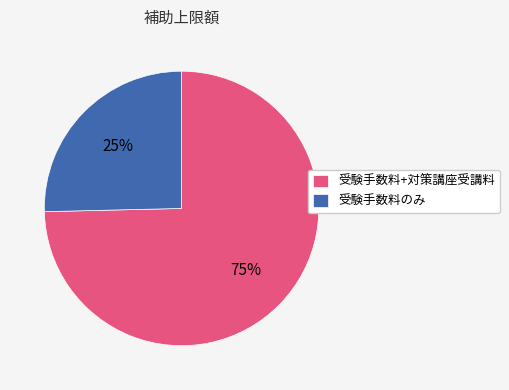

Does 受験手数料のみ represent more than half of the total?

No